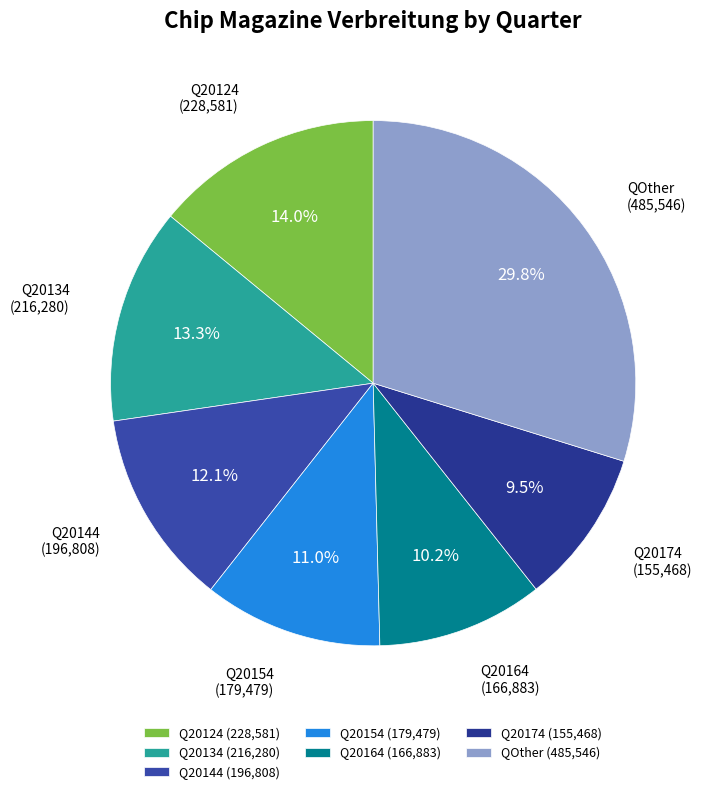

Does any single category account for the majority?

No